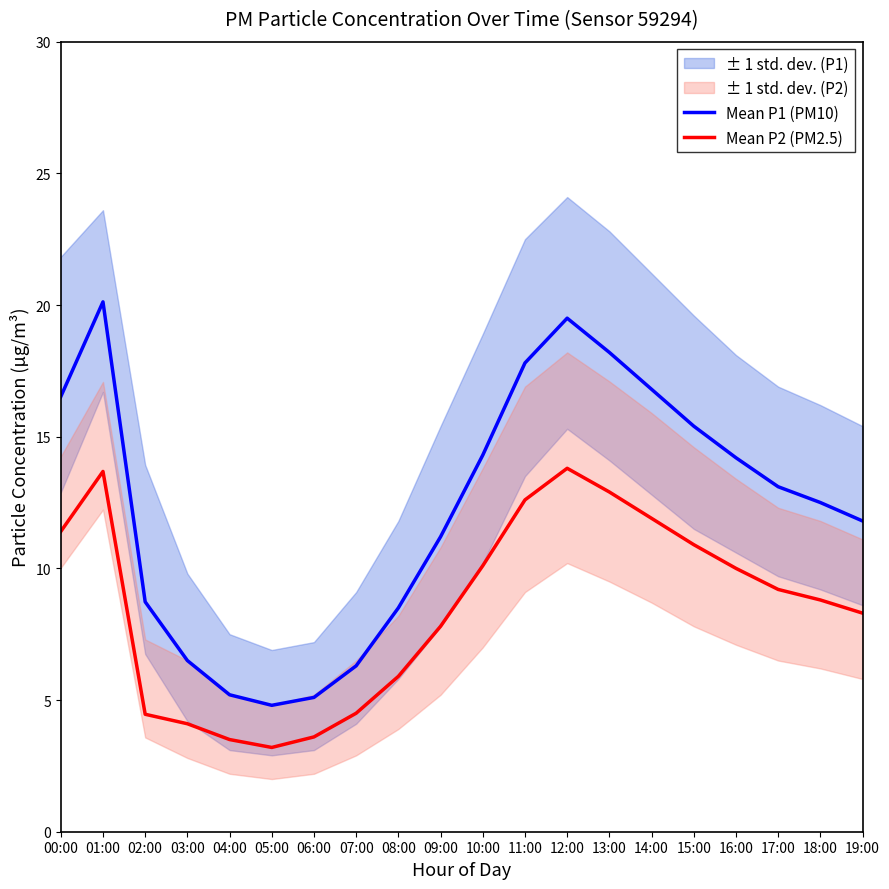

True or false: Mean P1 (PM10) has a value of 18.2 at 13:00.

True